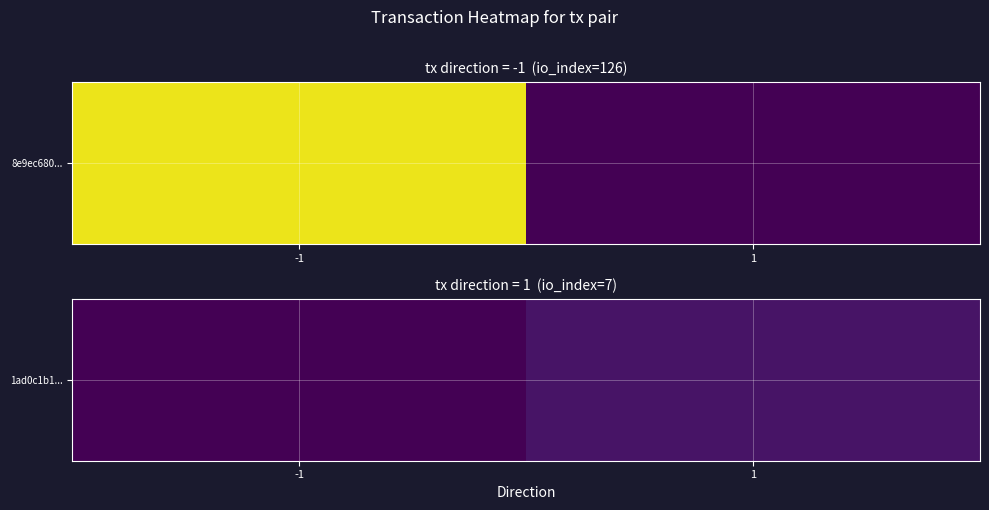

List the labels in order of value, smallest first.

-1, 1